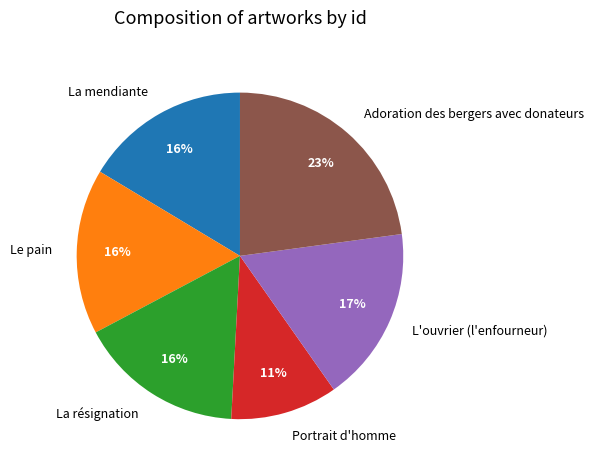

Does La mendiante represent more than half of the total?

No